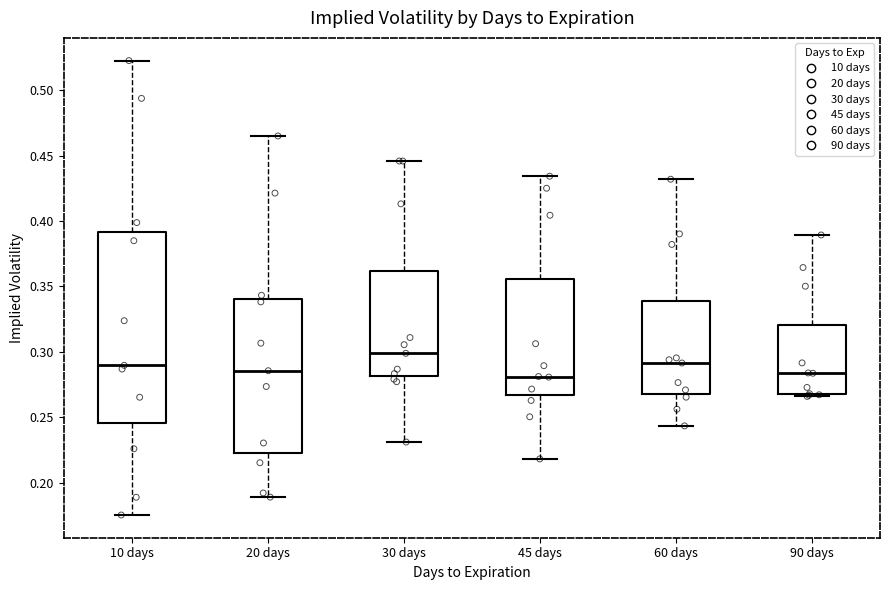

Where does the upper whisker of the box for 20 days end on the y-axis? The values are not printed on the chart, so give them approximately, as read against the axis.

0.465